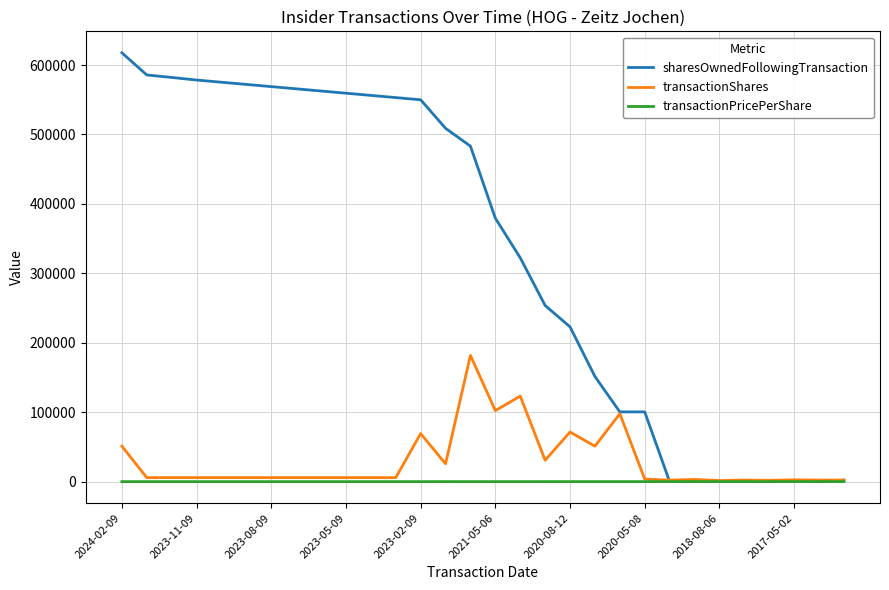

What is the difference between the maximum and minimum values in the transactionShares series?

180166.0